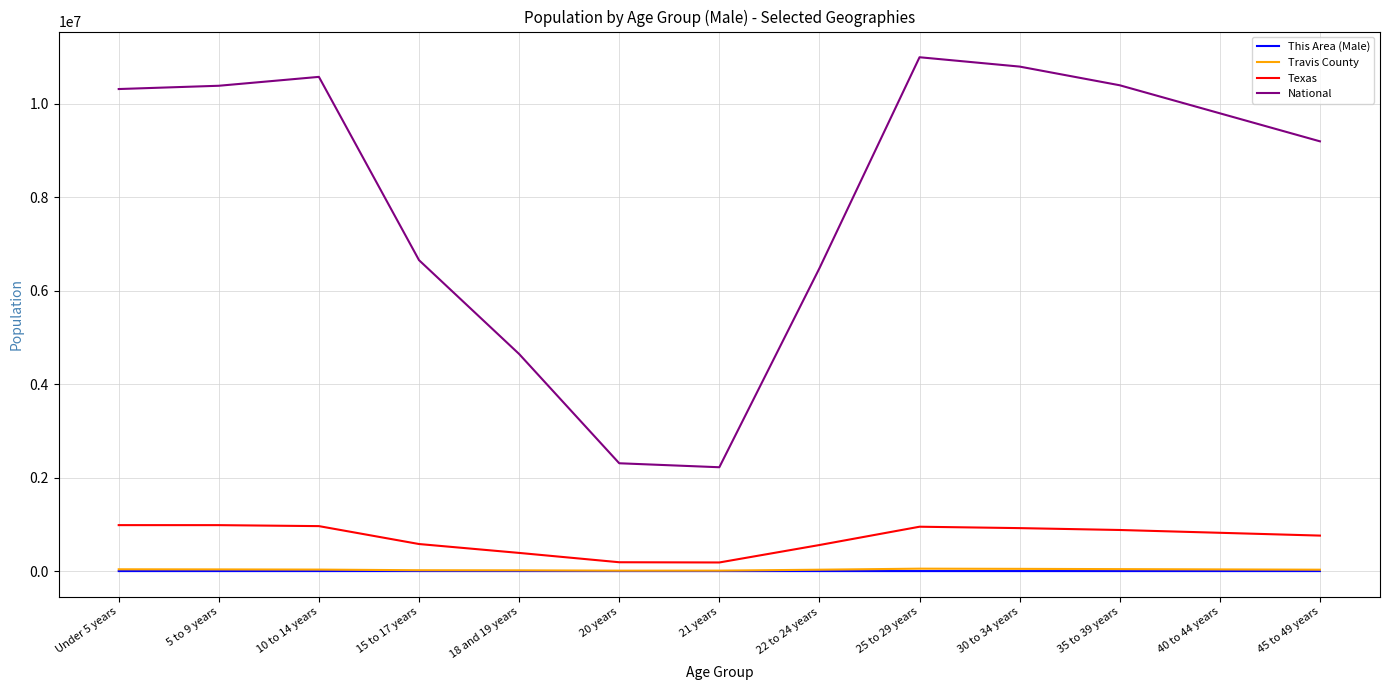

True or false: Travis County and Texas intersect in this chart.

False